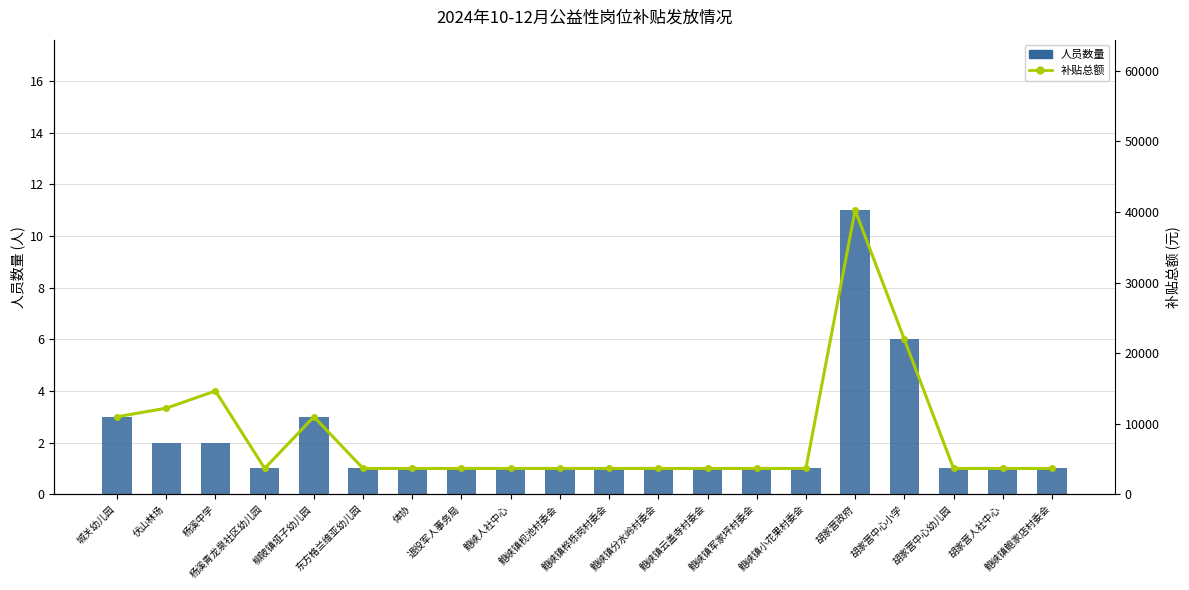

What is the value of the 人员数量 bar at the 11th from the left?

1